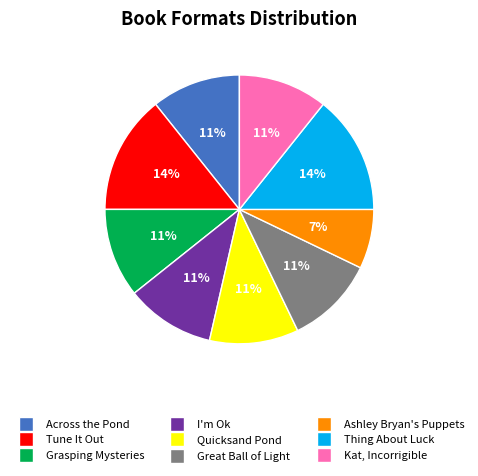

True or false: Quicksand Pond accounts for 11% of the total.

True